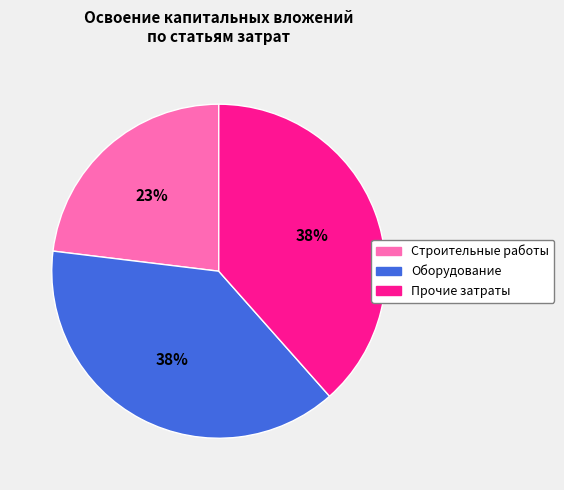

To the nearest percent, what is the difference between the largest and smallest slice percentages?

15%